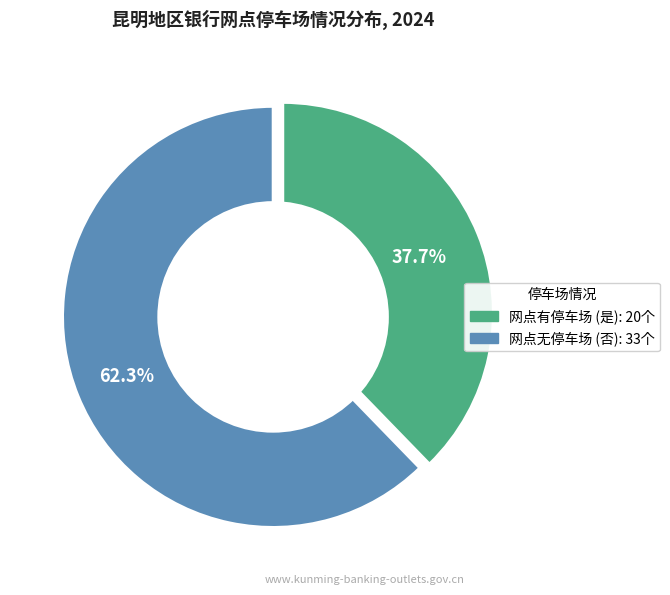

Is 否 the majority of the pie?

Yes